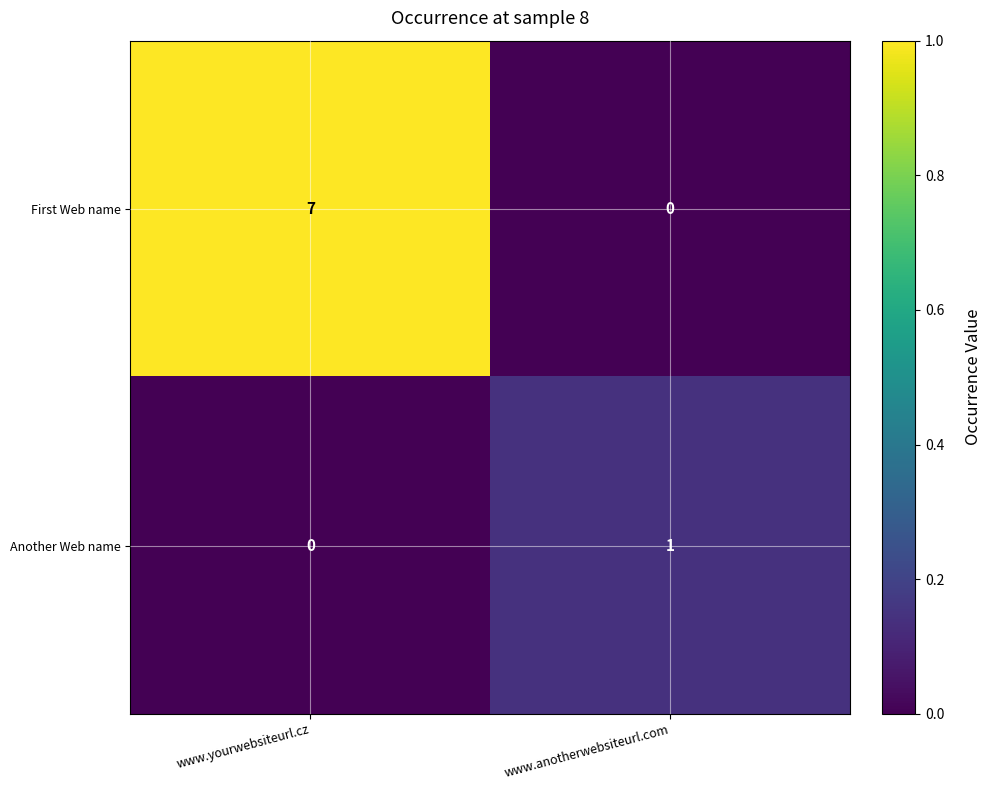

The value of Another Web name at www.yourwebsiteurl.cz is 0. True or false?

True